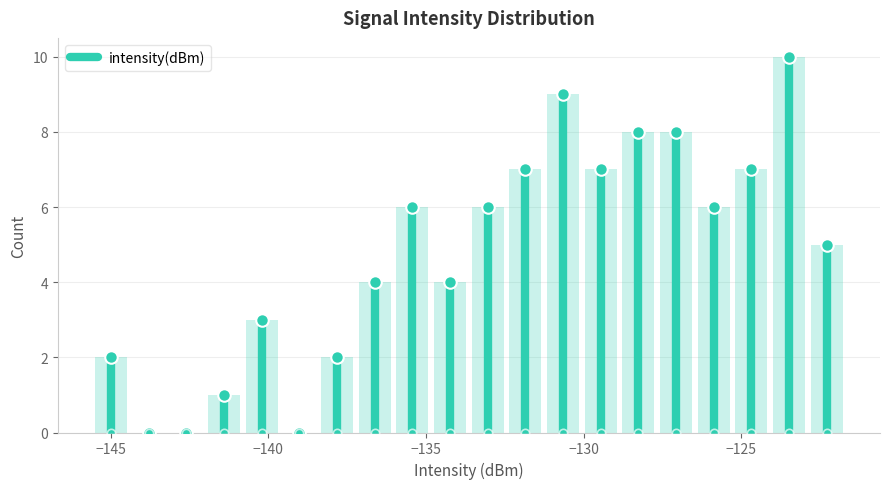

Around what value on the x-axis is the tallest bar? Give the approximate position of its centre, as read against the axis.

-123.5